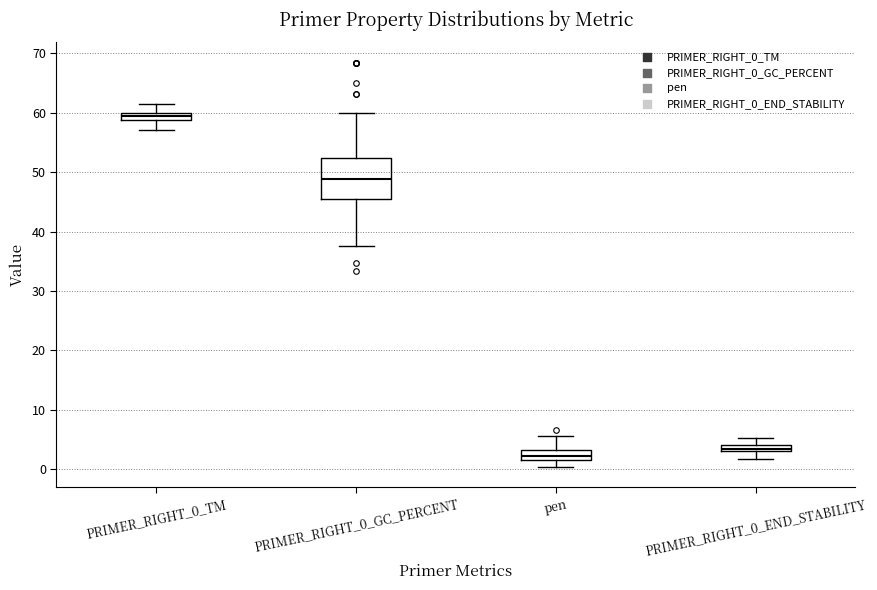

Where does the upper whisker of the box for PRIMER_RIGHT_0_TM end on the y-axis? The values are not printed on the chart, so give them approximately, as read against the axis.

61